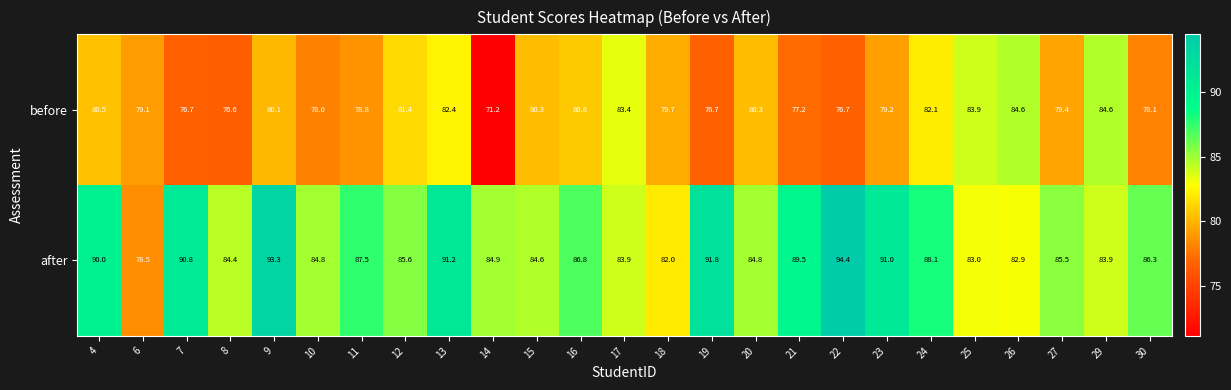

At which label does before first exceed 79?

4